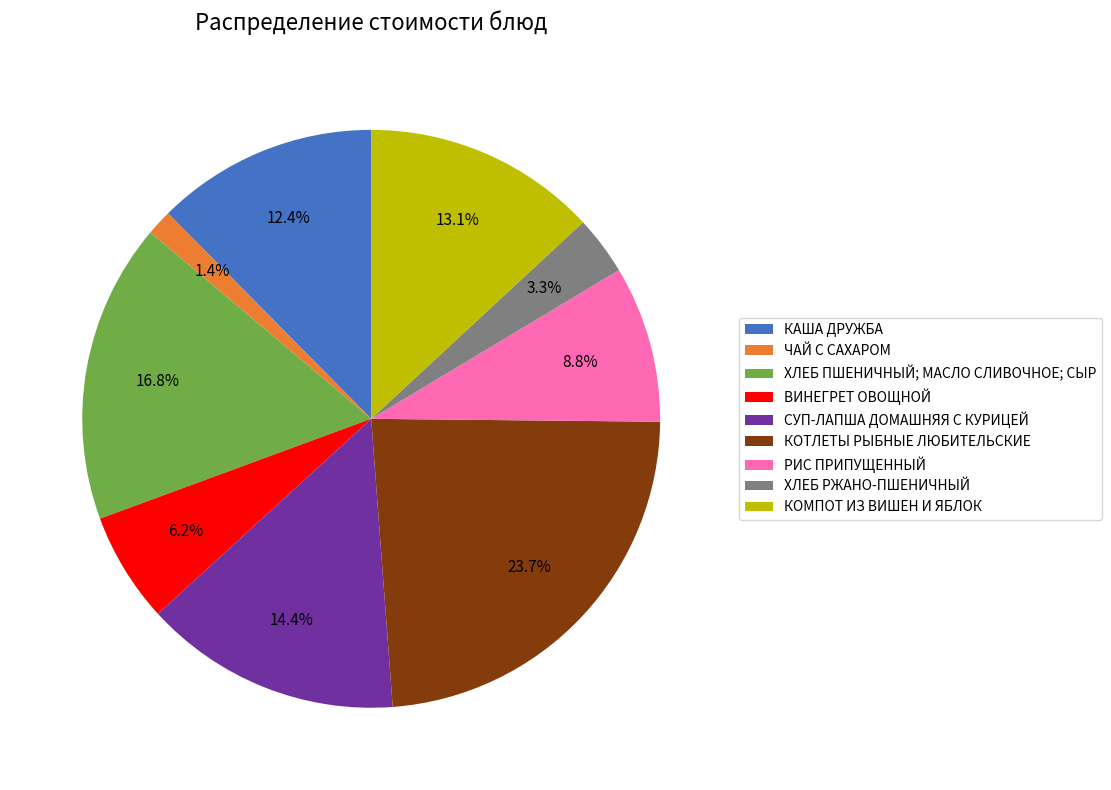

What percentage is NOT represented by КОМПОТ ИЗ ВИШЕН И ЯБЛОК?

86.9%